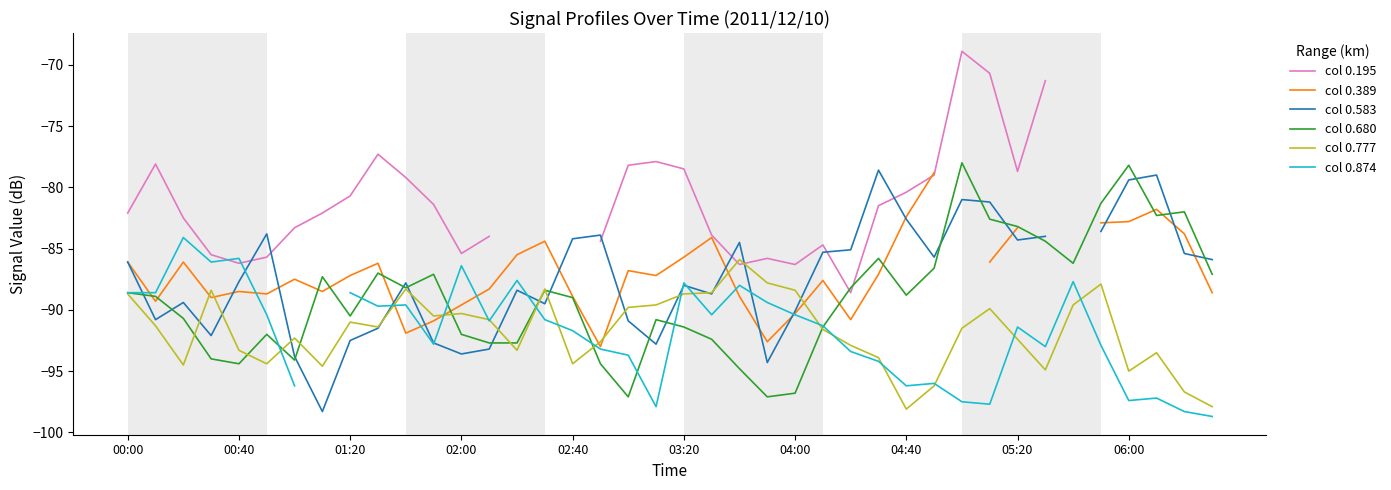

True or false: col 0.195 has more than 1 points higher than both neighbors.

True